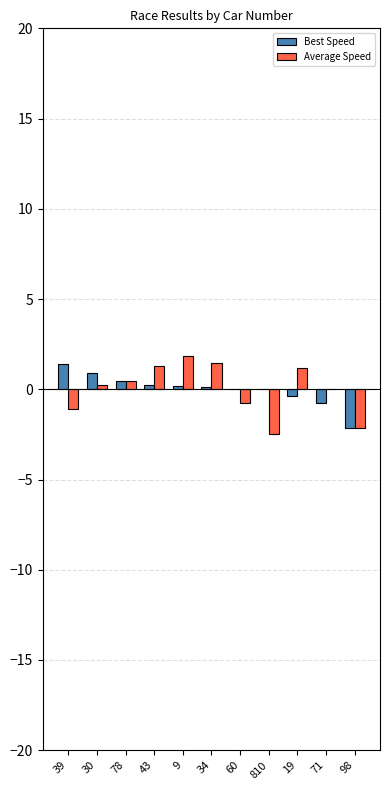

The Best Speed series shows 0.5 at 78. True or false?

True